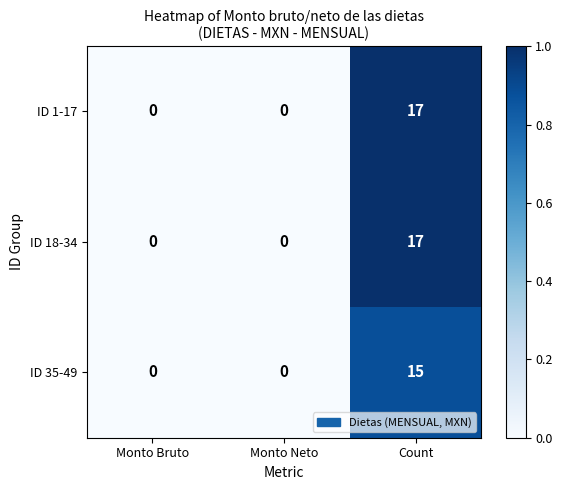

What is the greatest value displayed?

17